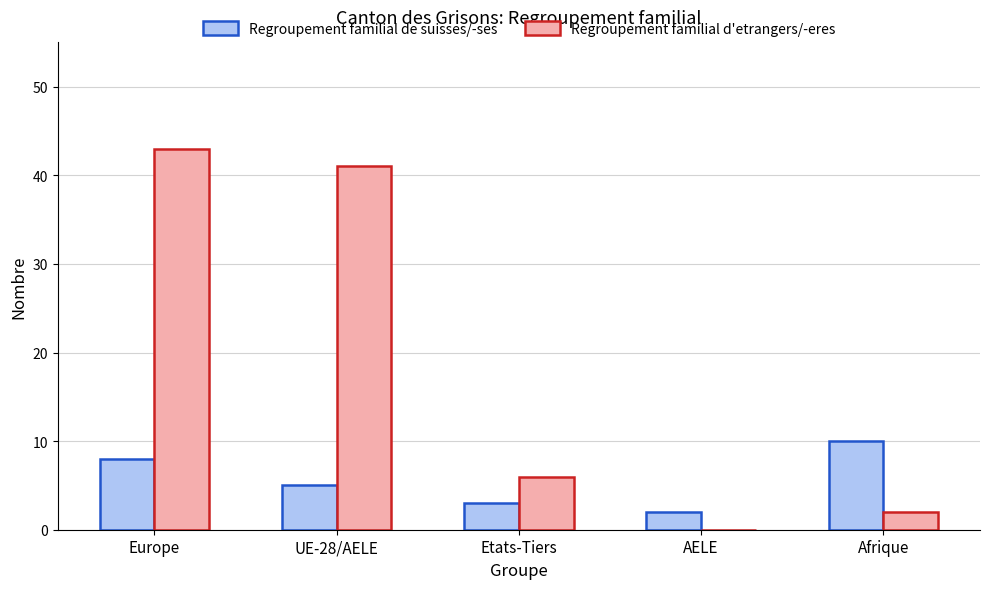

Between Europe and Afrique, which series saw the biggest shift?

Regroupement familial d'etrangers/-eres